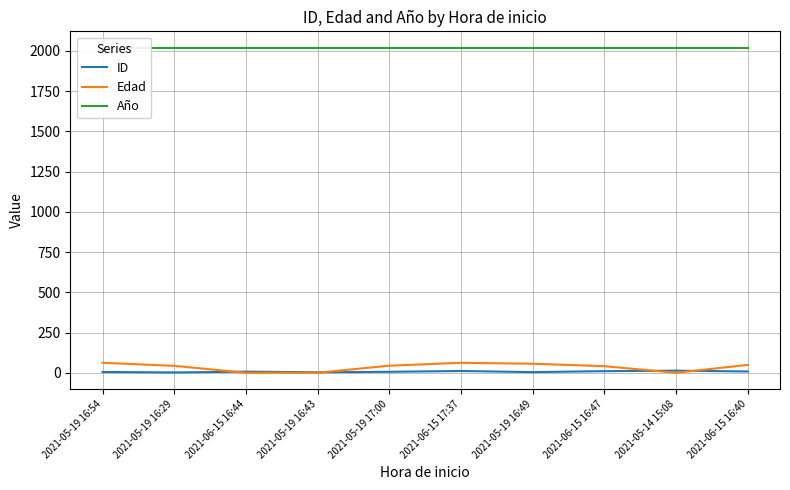

How many values in the ID series are below 7?

5